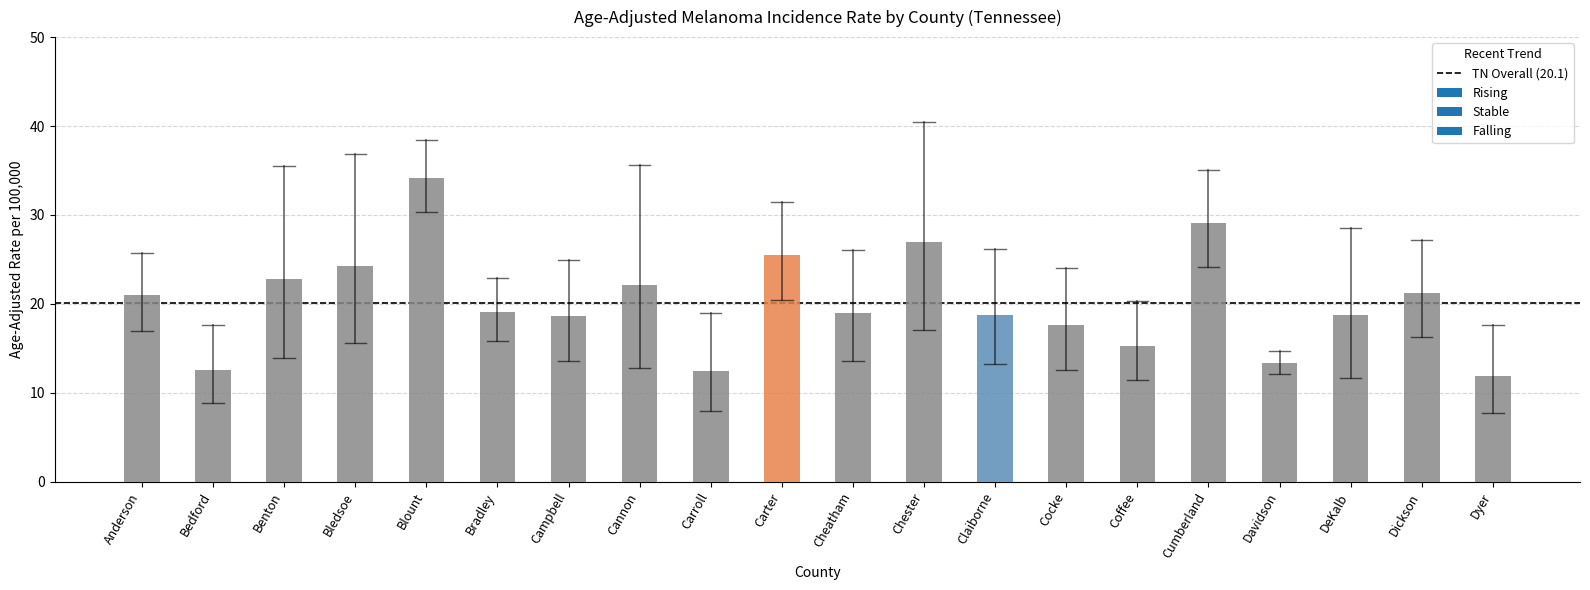

Between Chester and Cocke, which is larger?

Chester